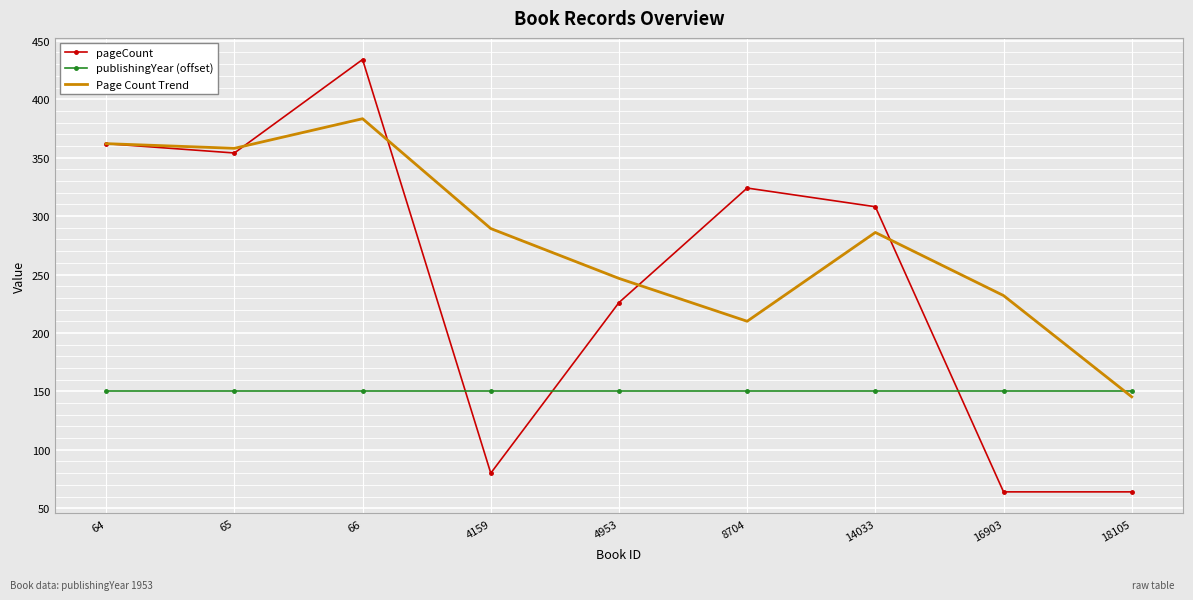

True or false: Page Count Trend has a value of 358.0 at 65.

True